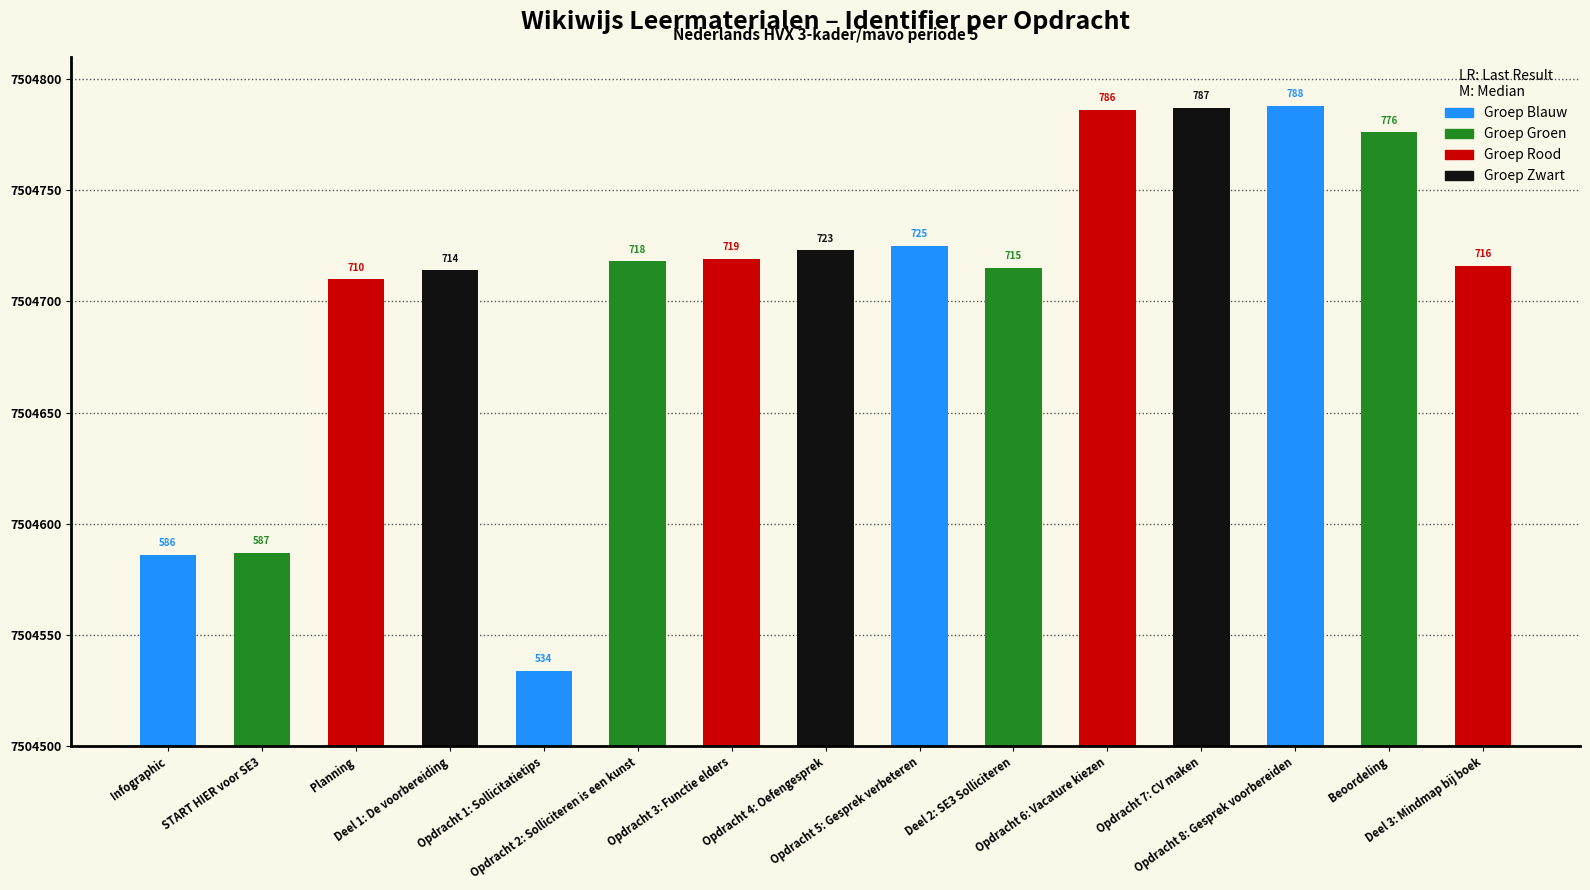

Are the bars horizontal?

No